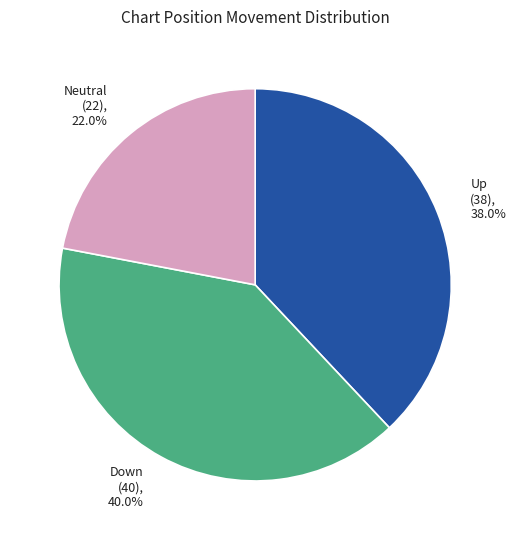

Does any single category account for the majority?

No